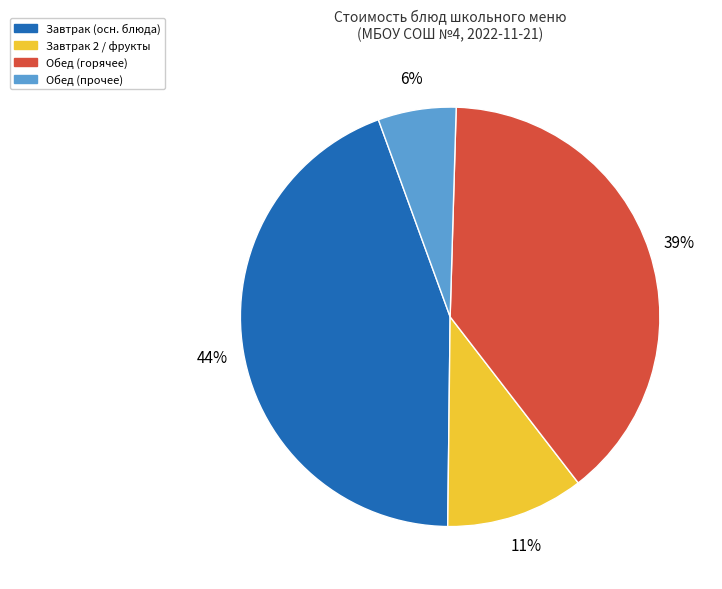

What is the ratio of the value at Завтрак 2 / фрукты to the value at Обед (прочее)?

1.8